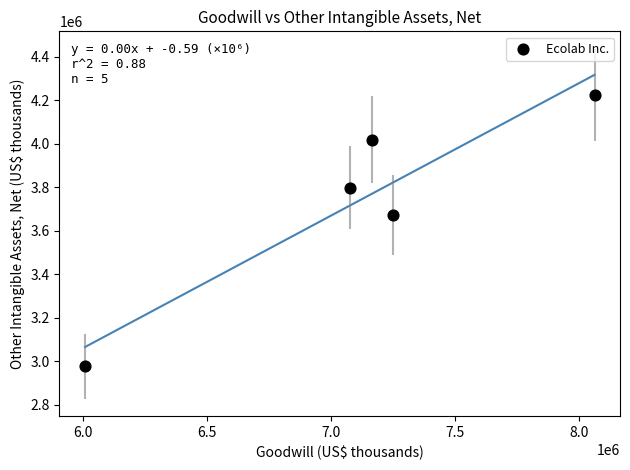

What Y value in the scatter plot is closest to 3600550?

3672500